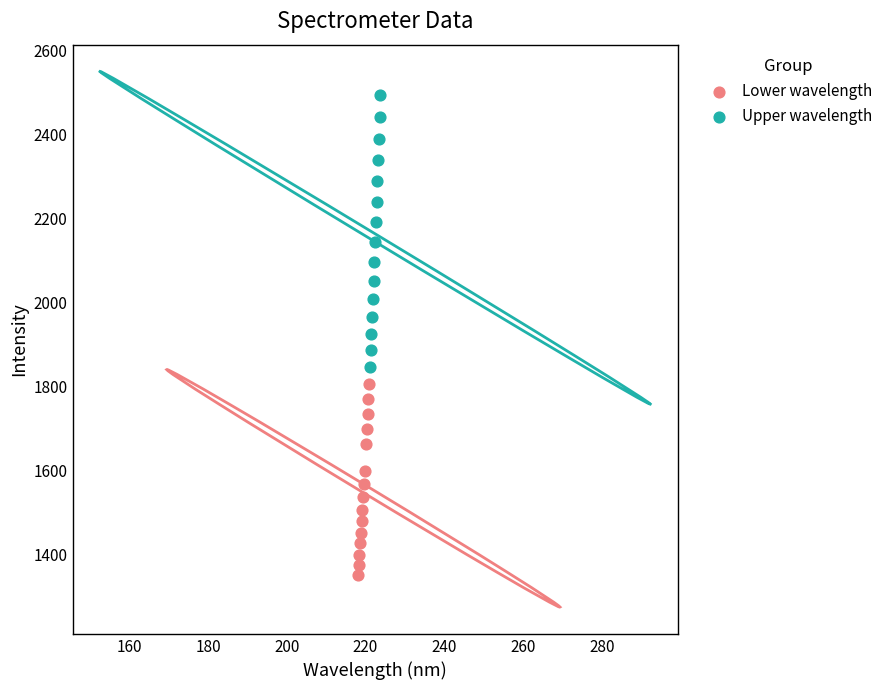

Which series contains the highest Y value?

Upper wavelength